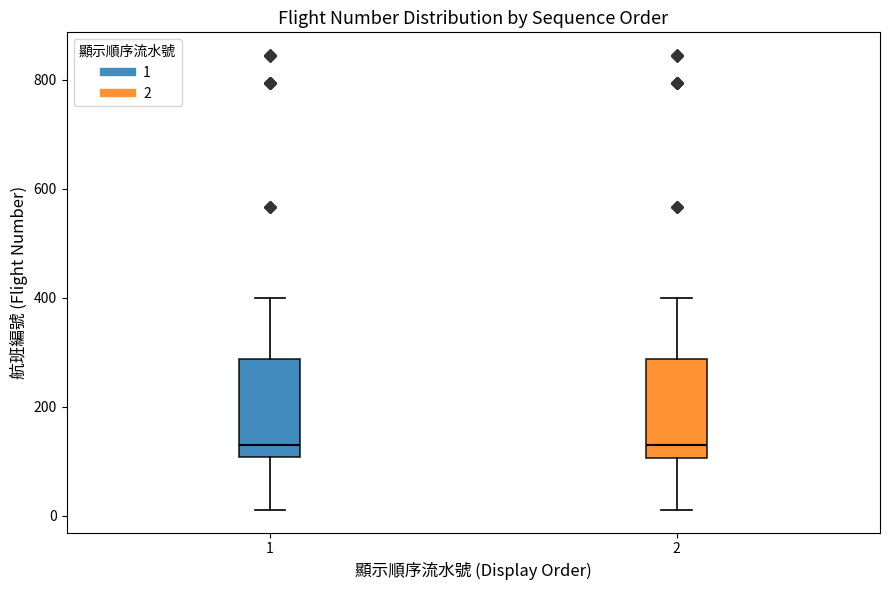

Reading left to right, read every box against the y-axis: the position of its median line, the range the box covers, and the ends of its whiskers. The values are not printed on the chart, so give them approximately, as read against the axis.

1: median 140, box 100 to 280, whiskers 20 to 400
2: median 140, box 100 to 280, whiskers 20 to 400